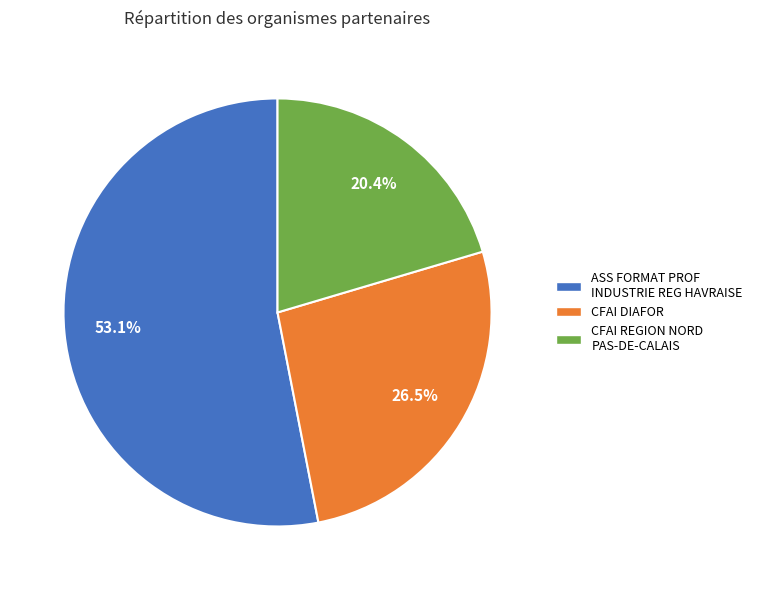

Combined, do CFAI DIAFOR and ASS FORMAT PROF INDUSTRIE REG HAVRAISE account for over 50%?

Yes